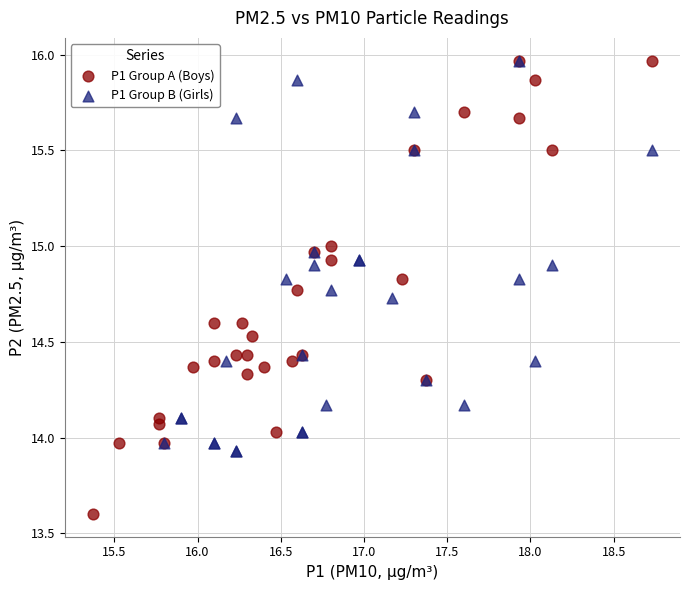

Which series has the widest spread of Y values?

P1 Group A (Boys)